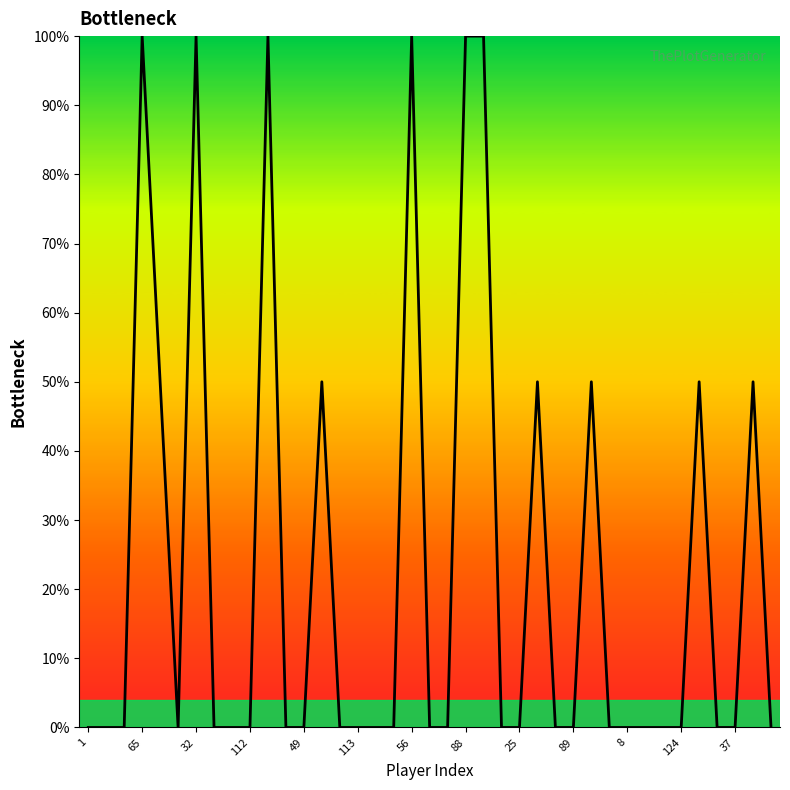

What is the maximum value shown in the chart?

100.0